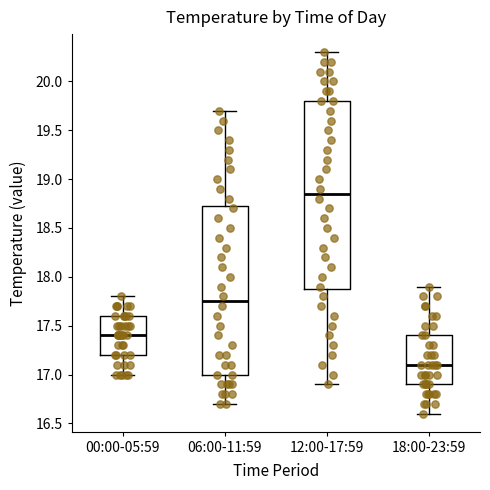

Comparing the boxes themselves (not the whiskers), which one is the tallest?

12:00-17:59